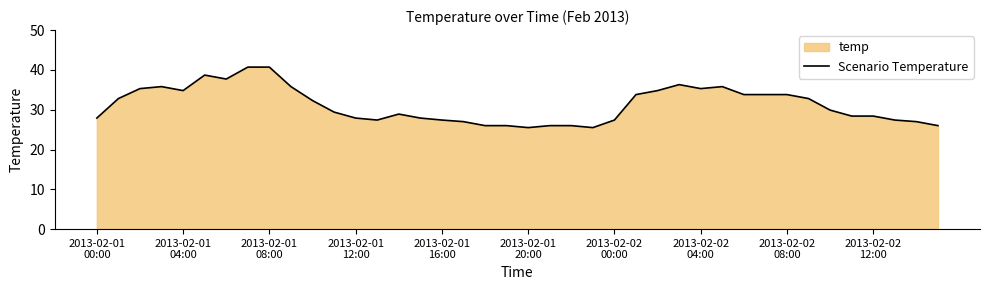

What is the greatest value displayed?

40.7